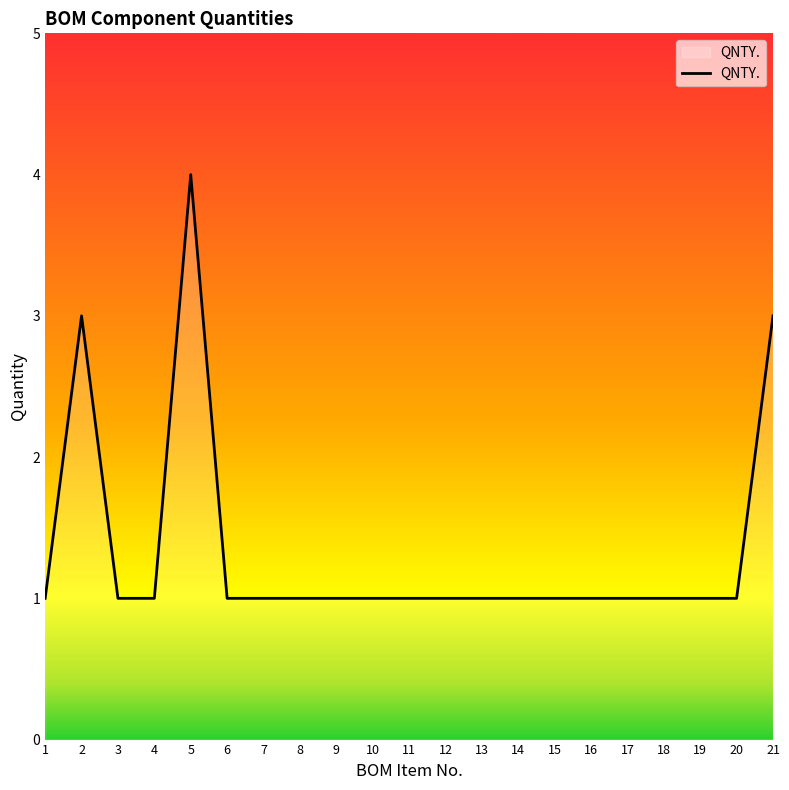

Which category has the highest value across all series?

5